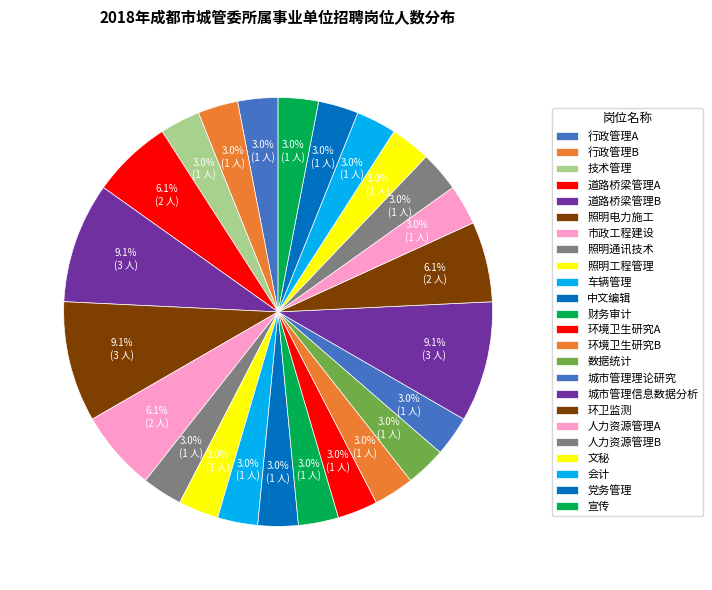

True or false: 行政管理B accounts for 3% of the total.

True